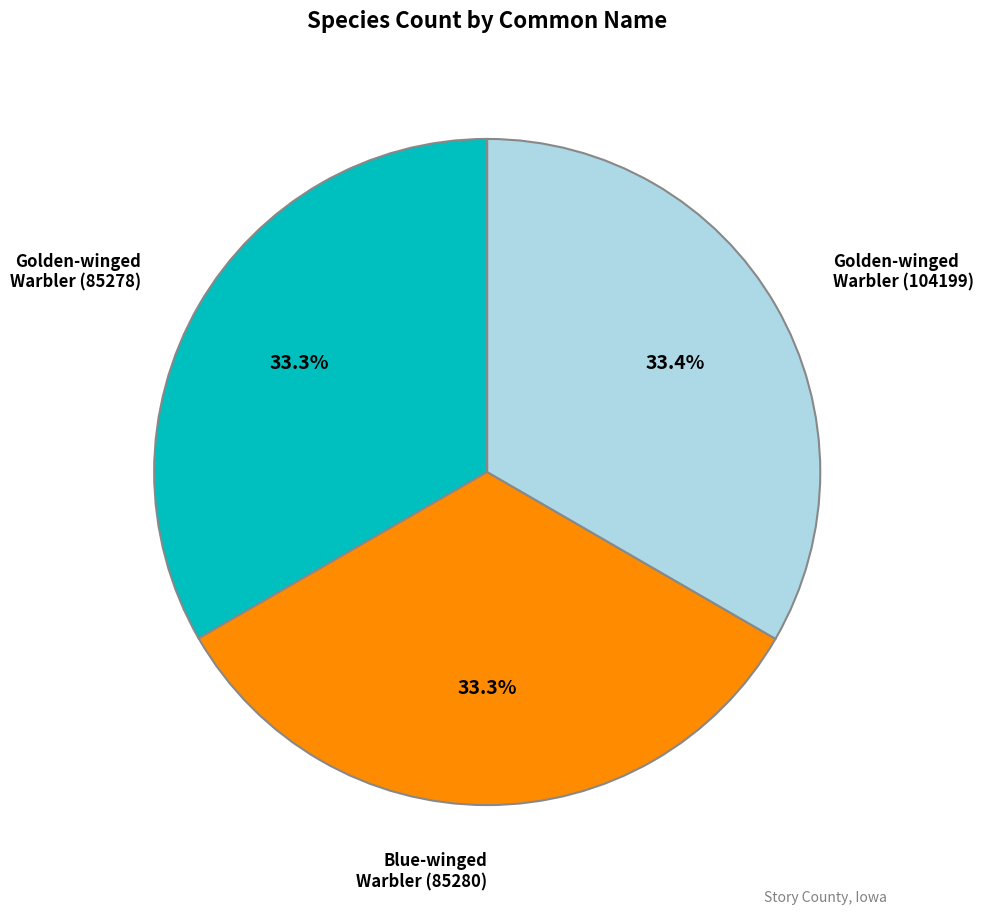

Does Blue-winged Warbler (85280) represent more than half of the total?

No